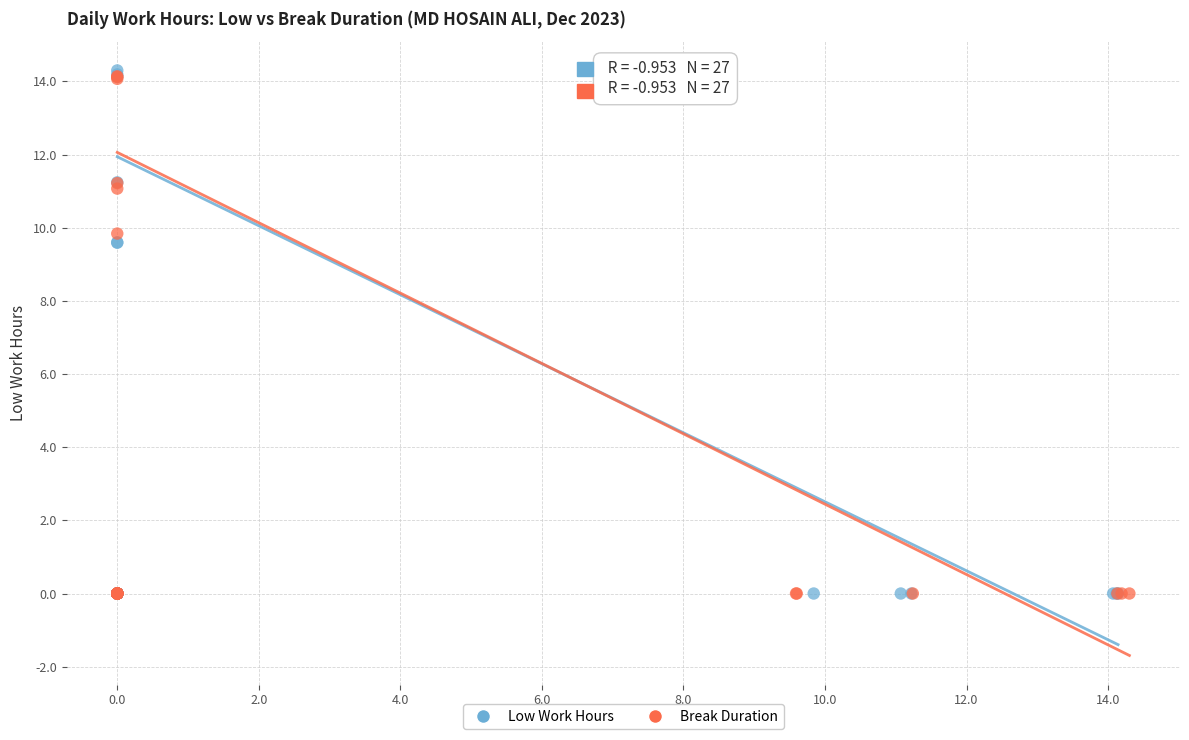

Which series has the widest spread of Y values?

Low Work Hours